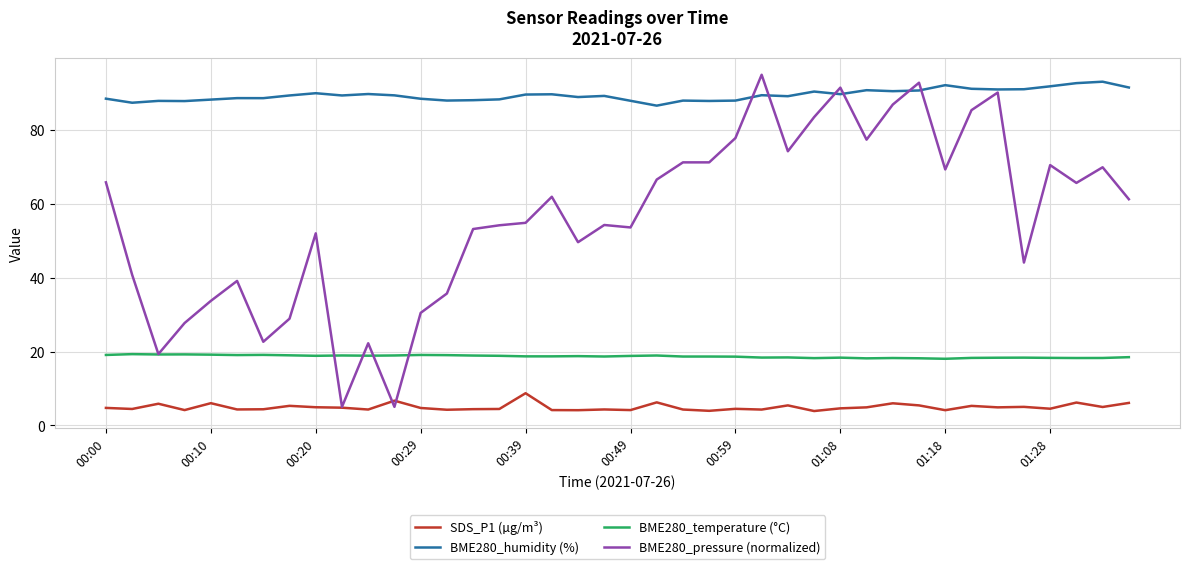

Count the number of data series in this chart.

4